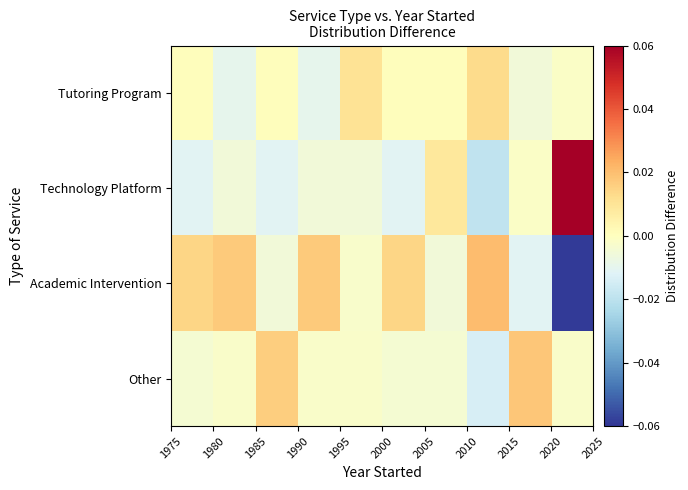

Reading left to right, extract all data points from this chart.

Tutoring Program: 0.0	-0.0	0.0	-0.0	0.0	0.0	0.0	0.0	-0.0	-0.0
Technology Platform: -0.0	-0.0	-0.0	-0.0	-0.0	-0.0	0.0	-0.0	-0.0	0.1
Academic Intervention: 0.0	0.0	-0.0	0.0	-0.0	0.0	-0.0	0.0	-0.0	-0.1
Other: -0.0	-0.0	0.0	-0.0	-0.0	-0.0	-0.0	-0.0	0.0	-0.0